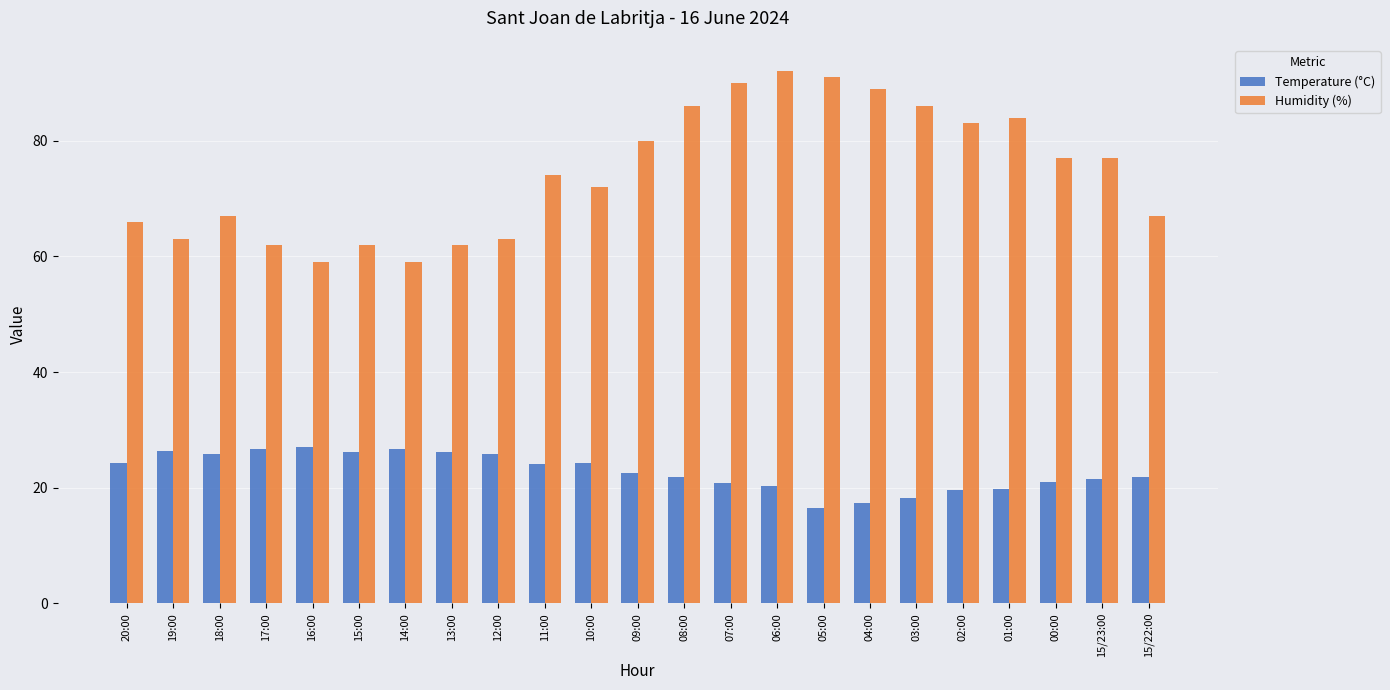

Rank the series by their average value, from lowest to highest.

Temperature (°C), Humidity (%)